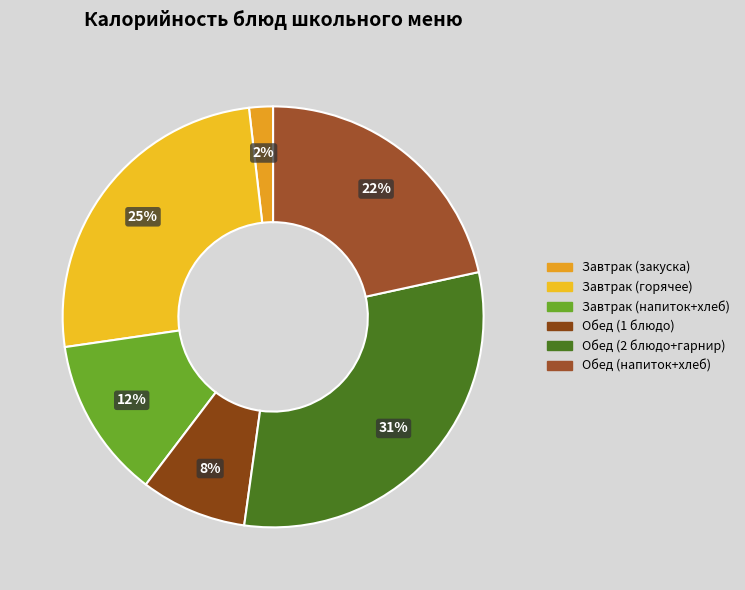

How many segments does this pie chart have?

6